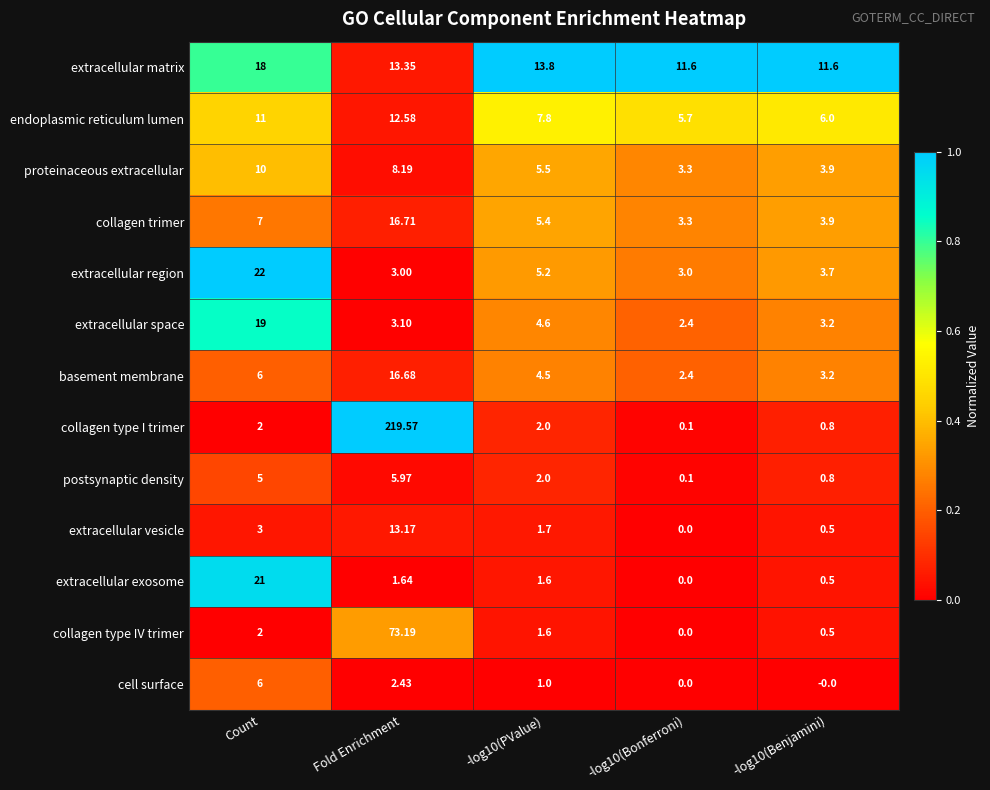

Which series has the widest spread of values?

collagen type I trimer